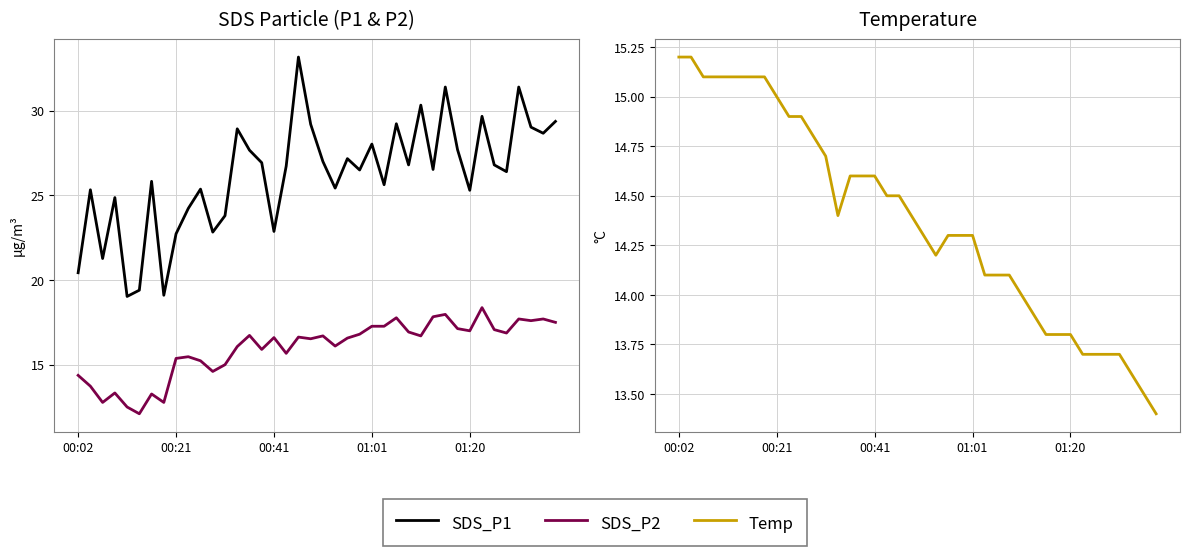

True or false: SDS_P2 has a value of 15.2 at 10.

True